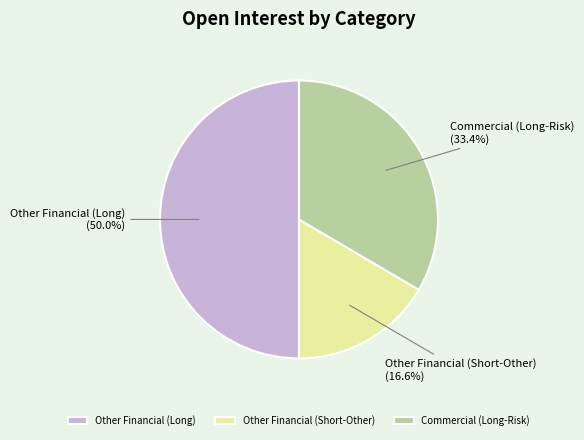

Is it true that Other Financial (Short-Other) is 17% of the pie?

True